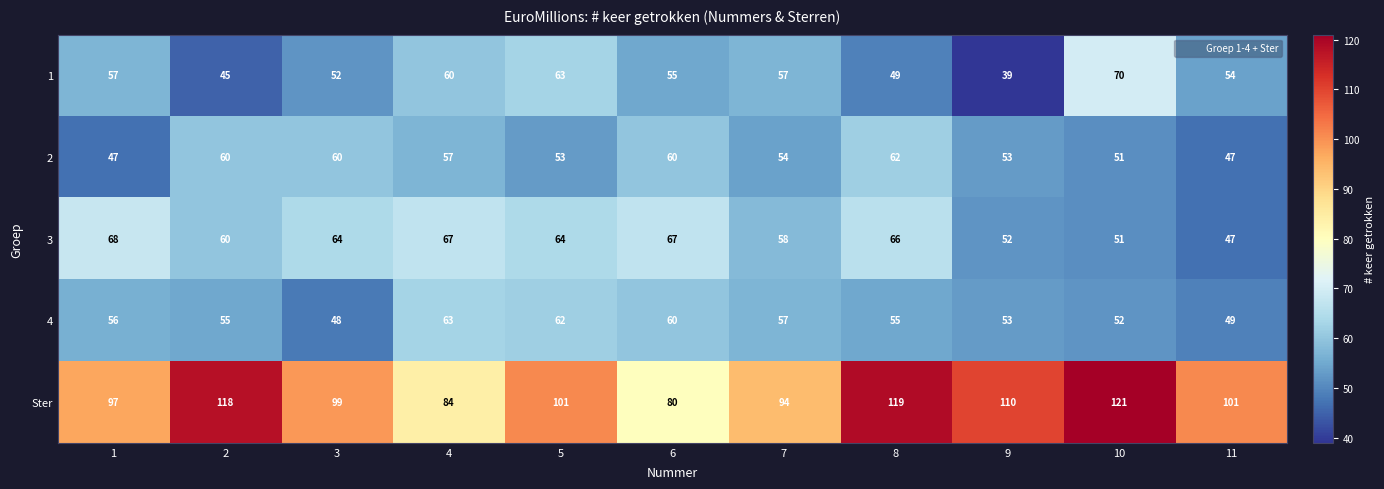

Rank the series by their maximum value, from highest to lowest.

Ster, 1, 3, 4, 2